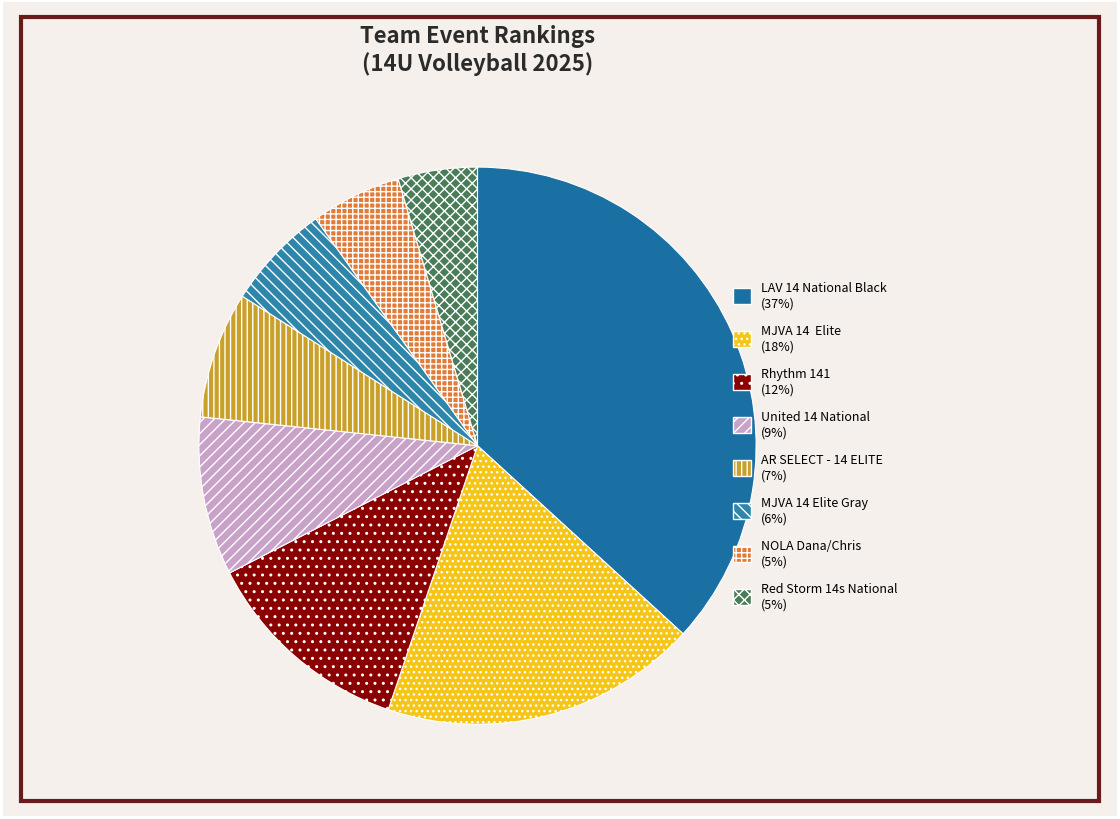

How many segments does this pie chart have?

8